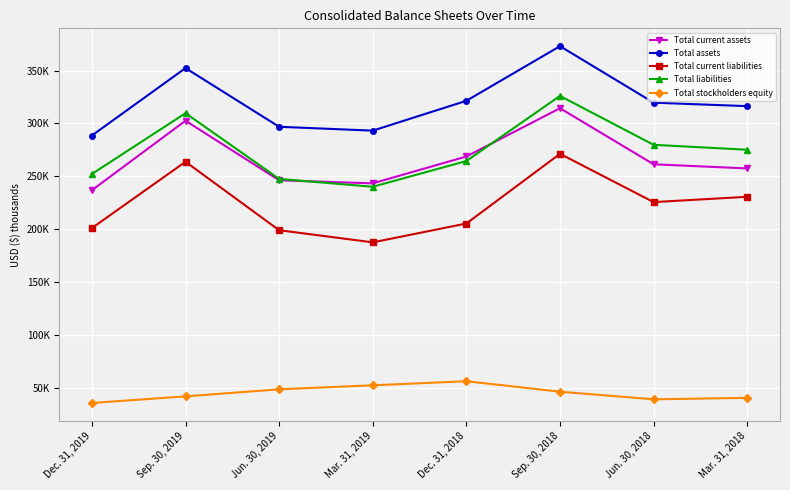

Which series has the largest range (max minus min)?

Total liabilities